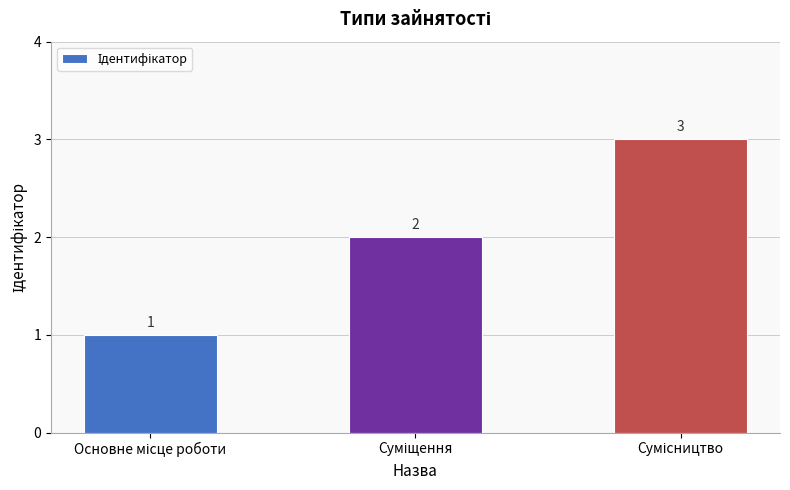

What is the sum of all values?

6